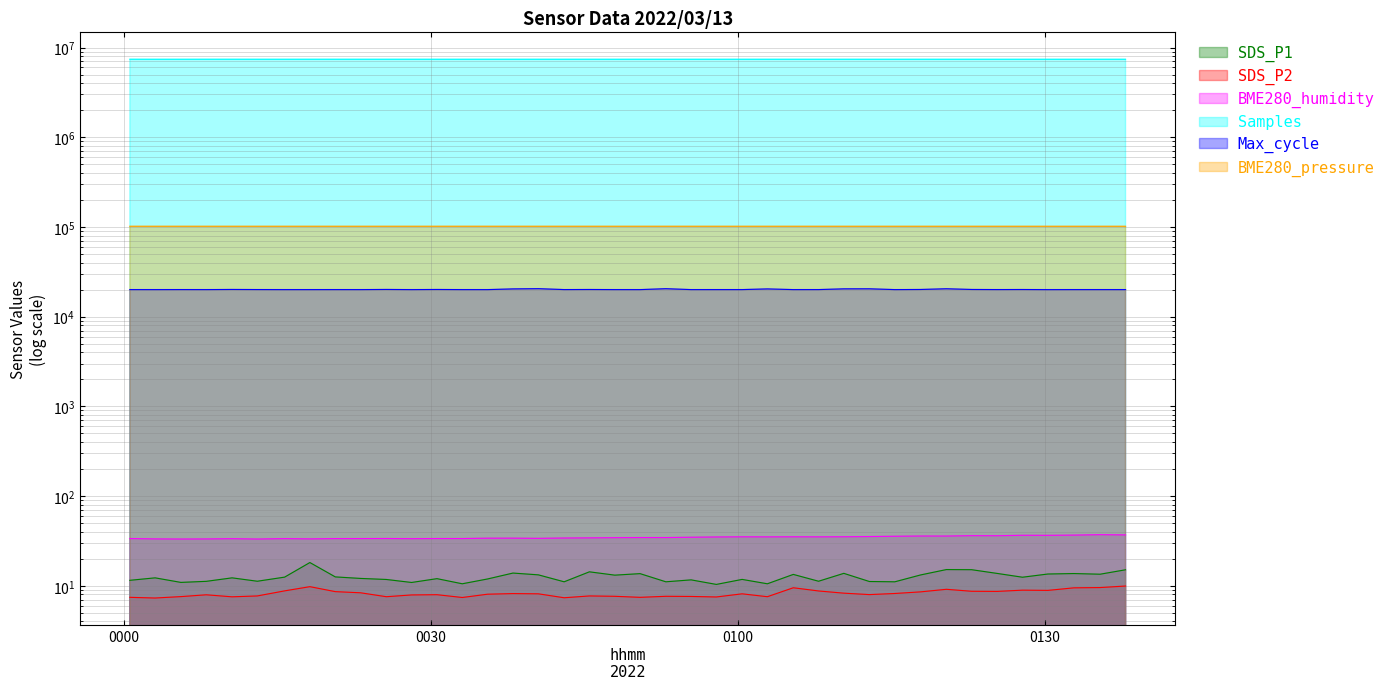

Is the value of BME280_pressure at 0030 greater than the value of SDS_P1 at 11?

Yes